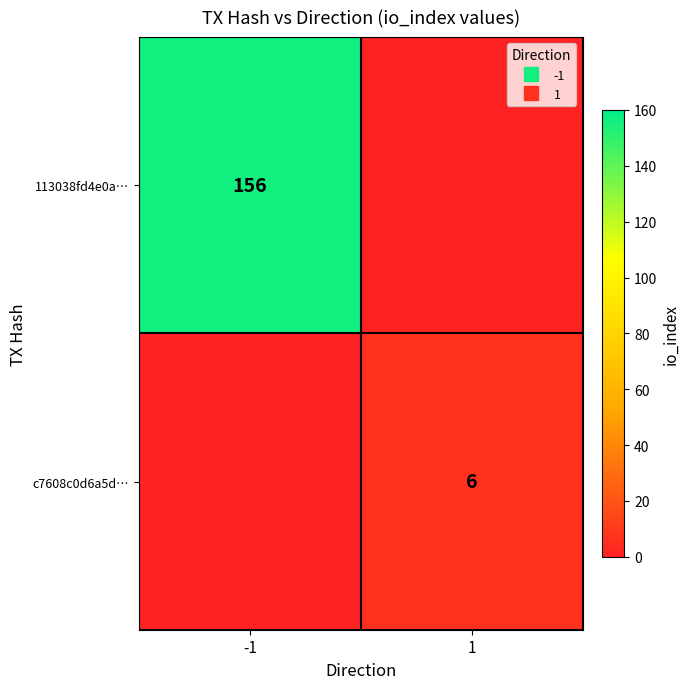

Between -1 and 1, which is larger?

-1